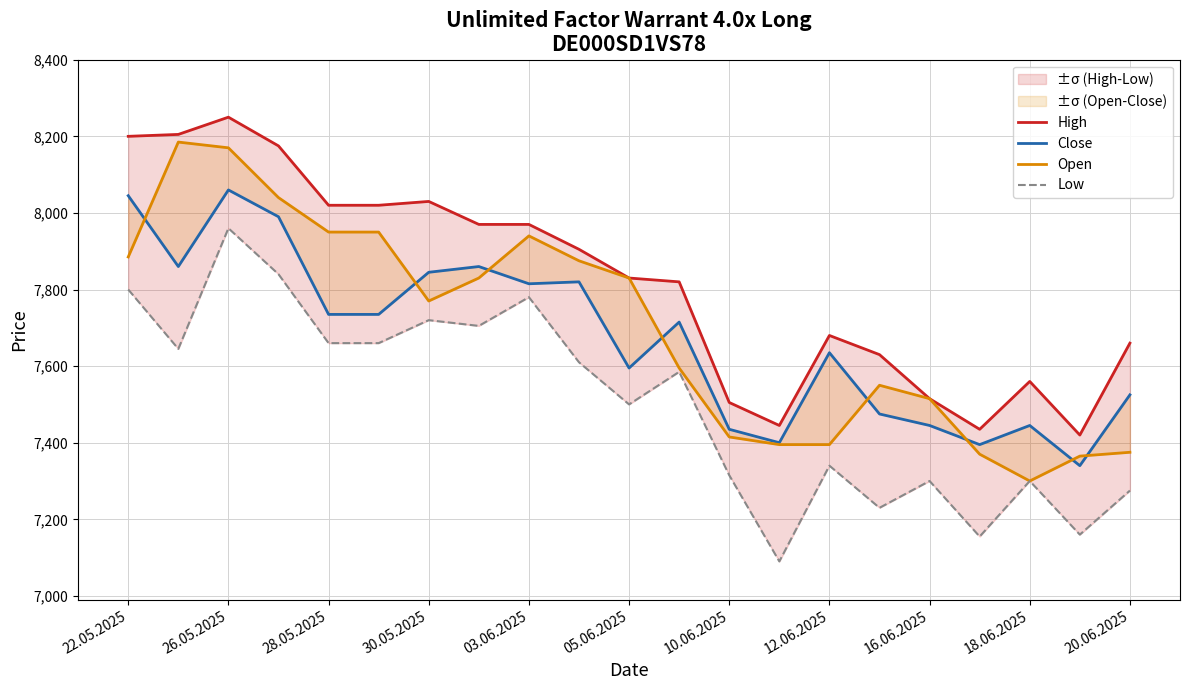

What is the highest value of the High series?

8250